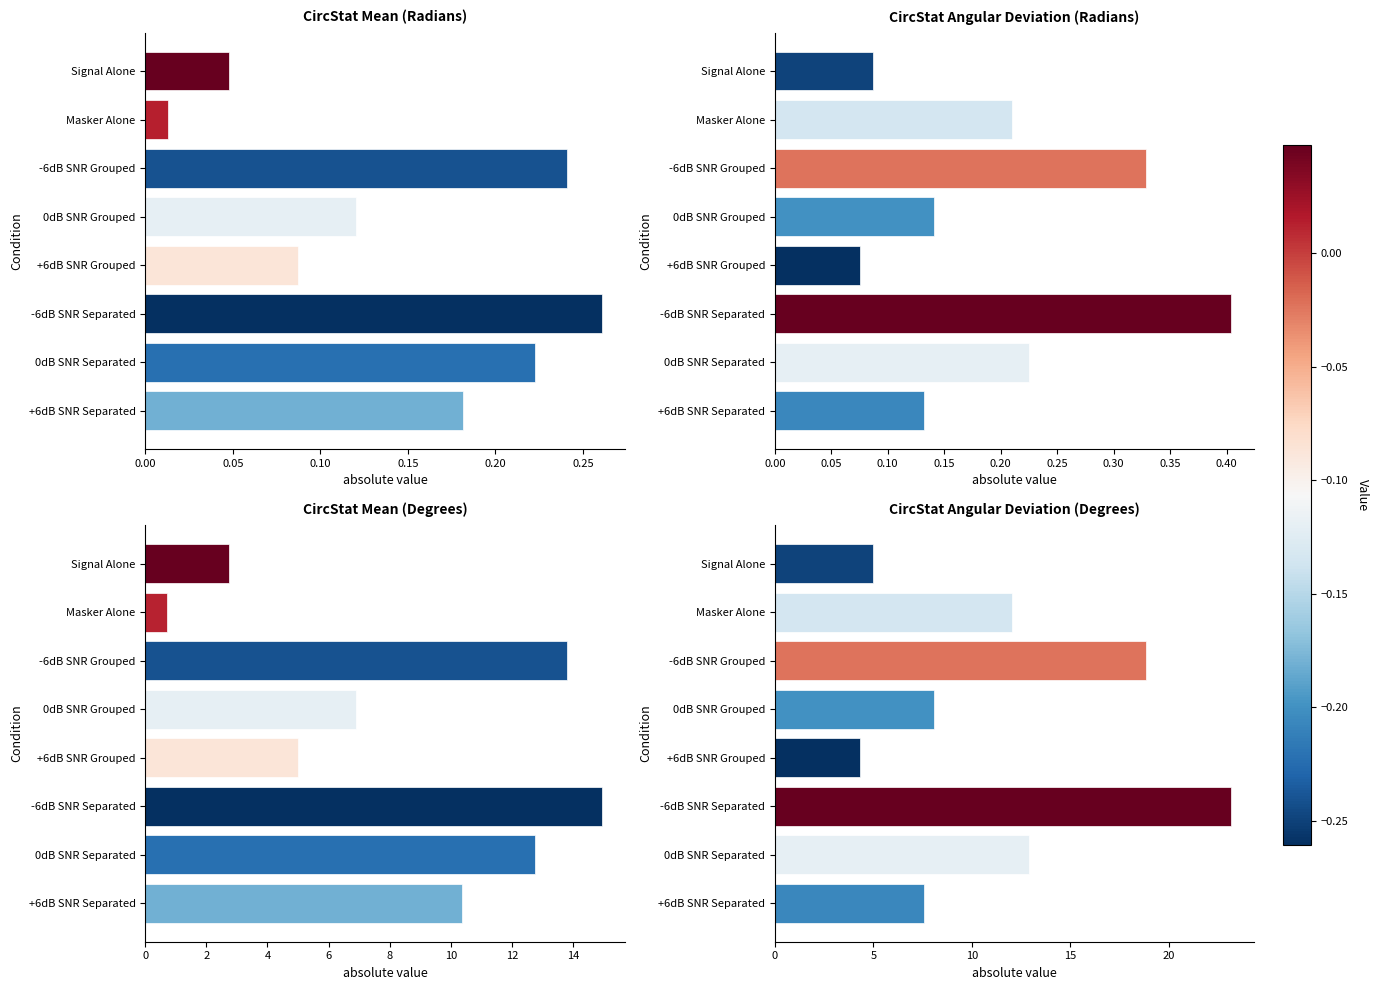

The mean (Radians) series shows 0.0 at +6dB SNR Separated. True or false?

False